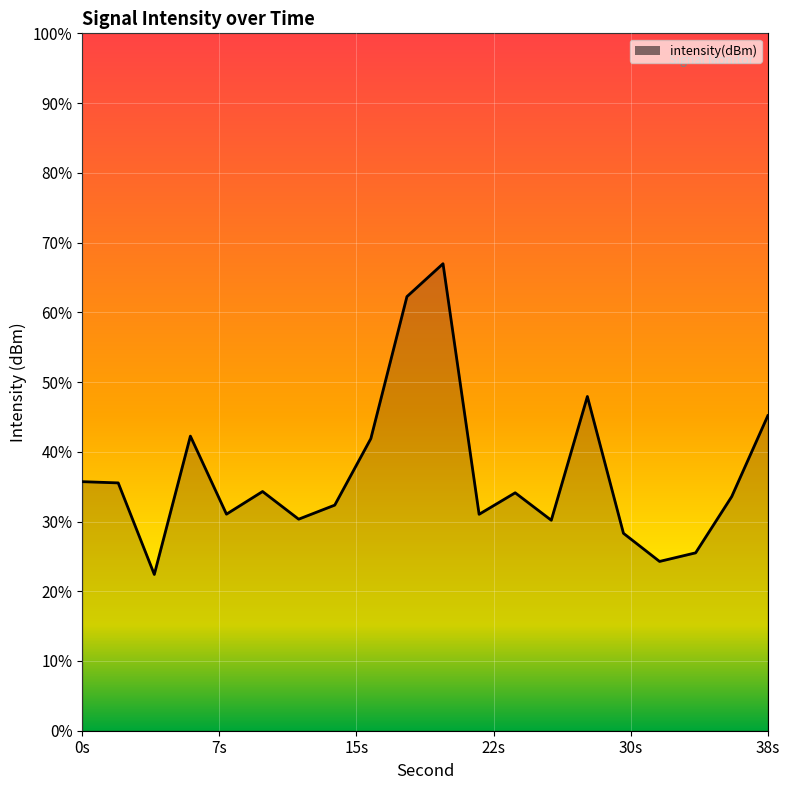

True or false: there are more than 1 points higher than both neighbors.

True